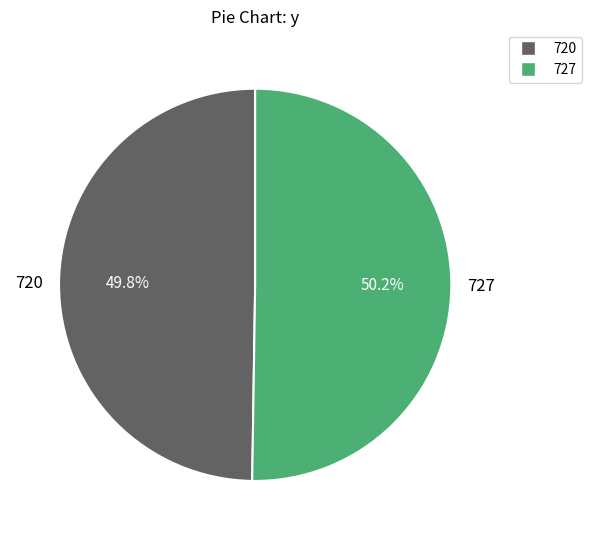

How much of the chart is everything except 720?

50.2%